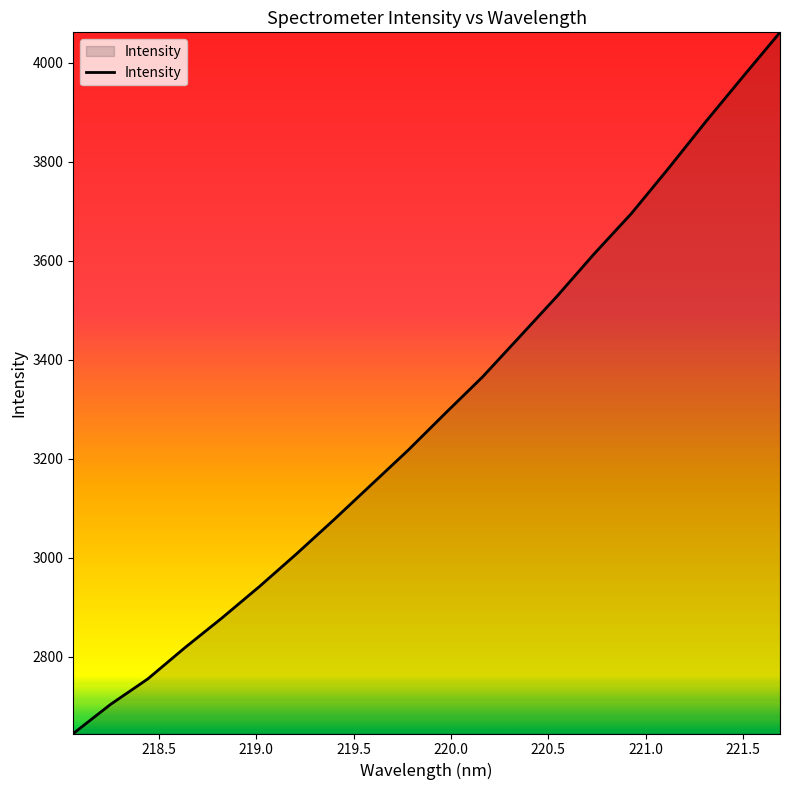

What is the difference between the maximum and minimum values?

1415.9